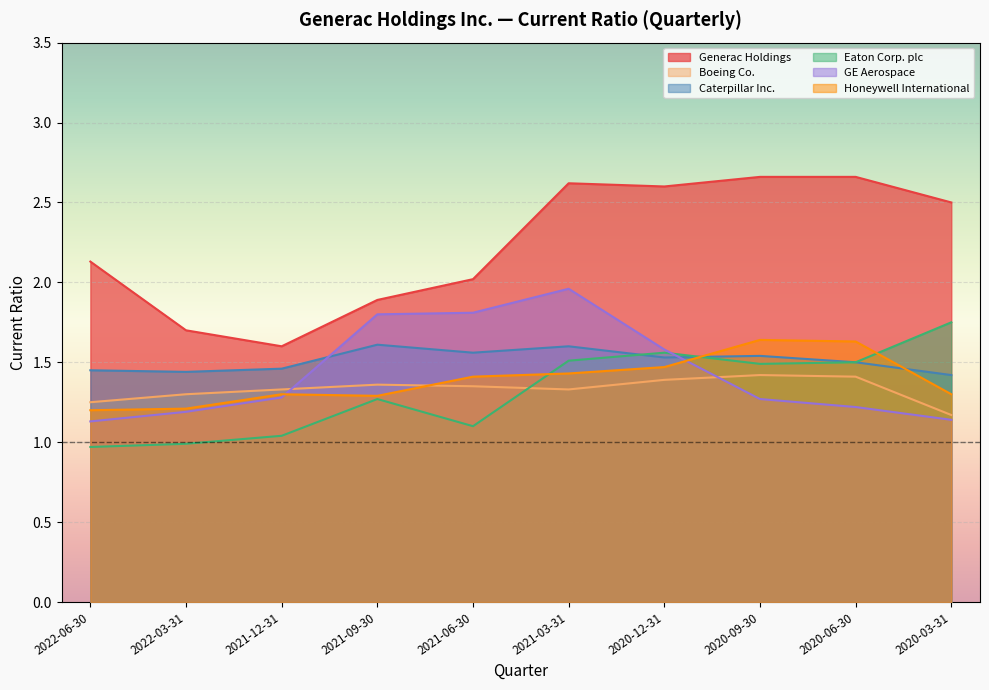

At which category is the sum across all series the highest?

2021-03-31